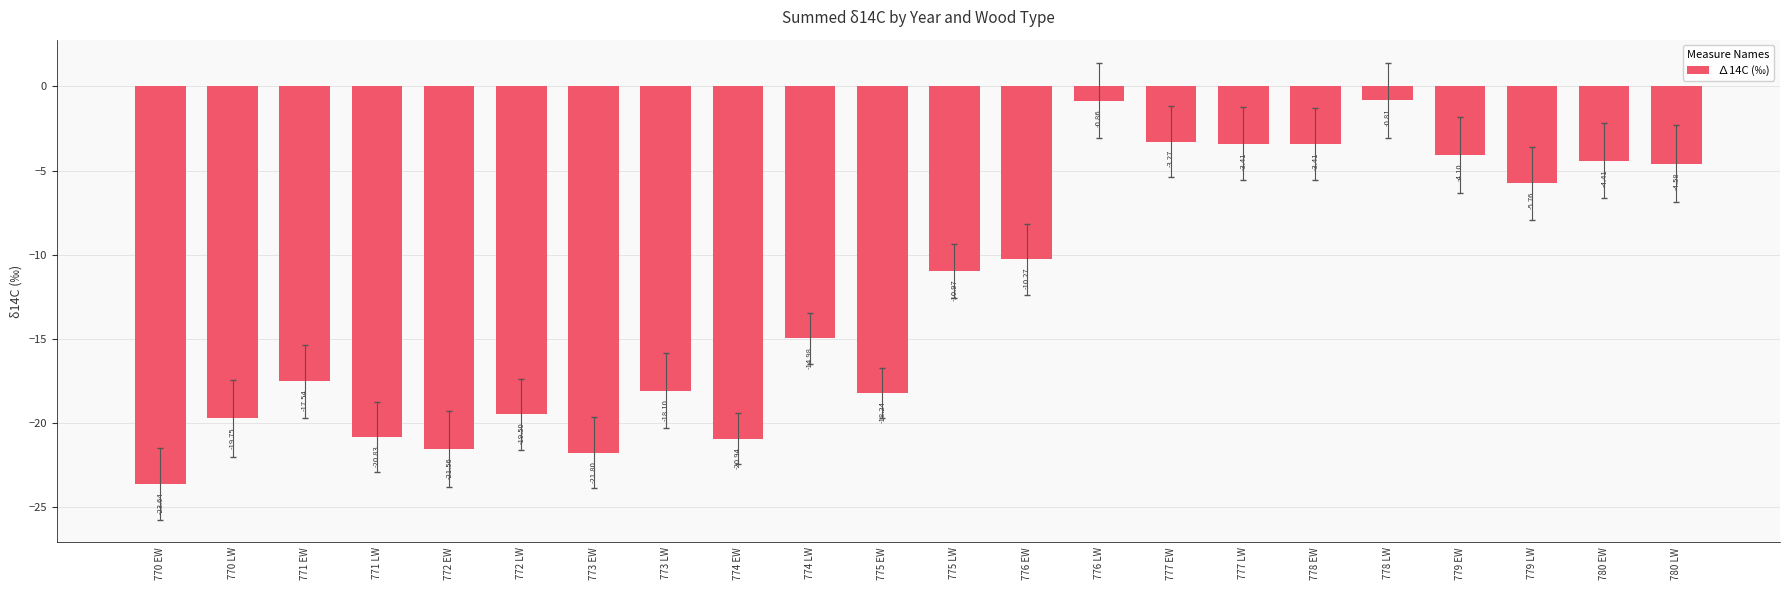

True or false: the data shows -7.7 at 771 EW.

False